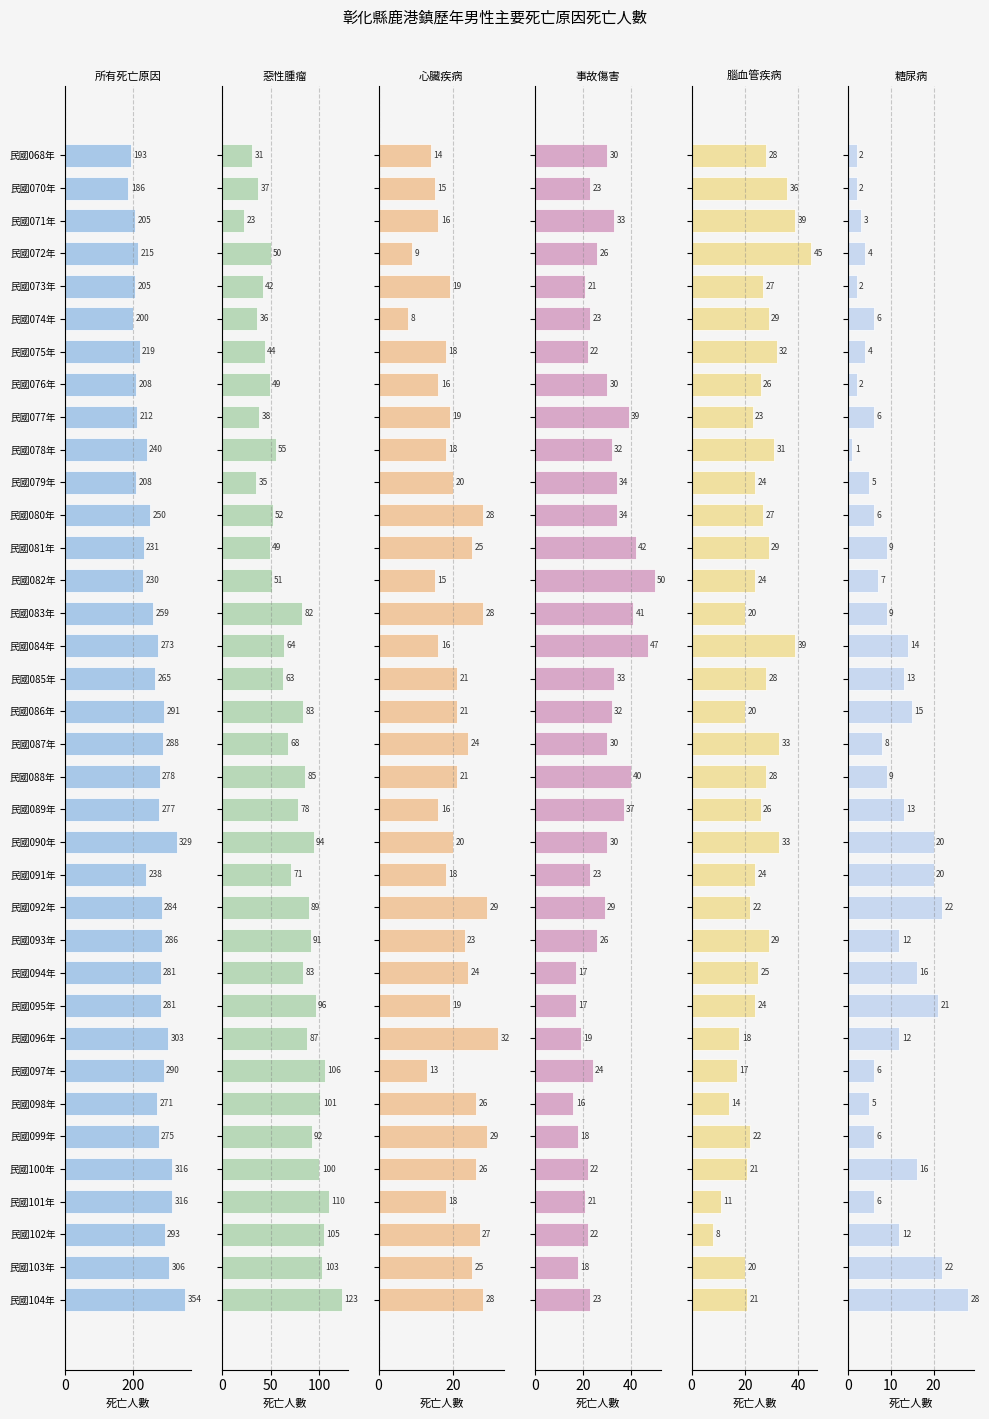

Is the value of 腦血管疾病 at 民國082年 greater than the value of 心臟疾病 at 民國080年?

No